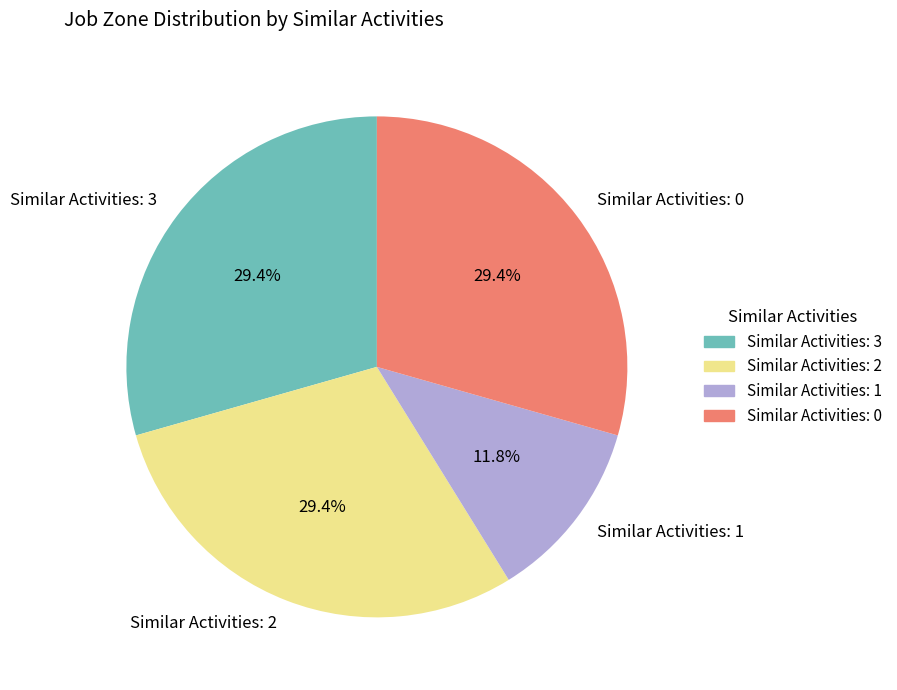

Does Similar Activities: 1 represent more than half of the total?

No